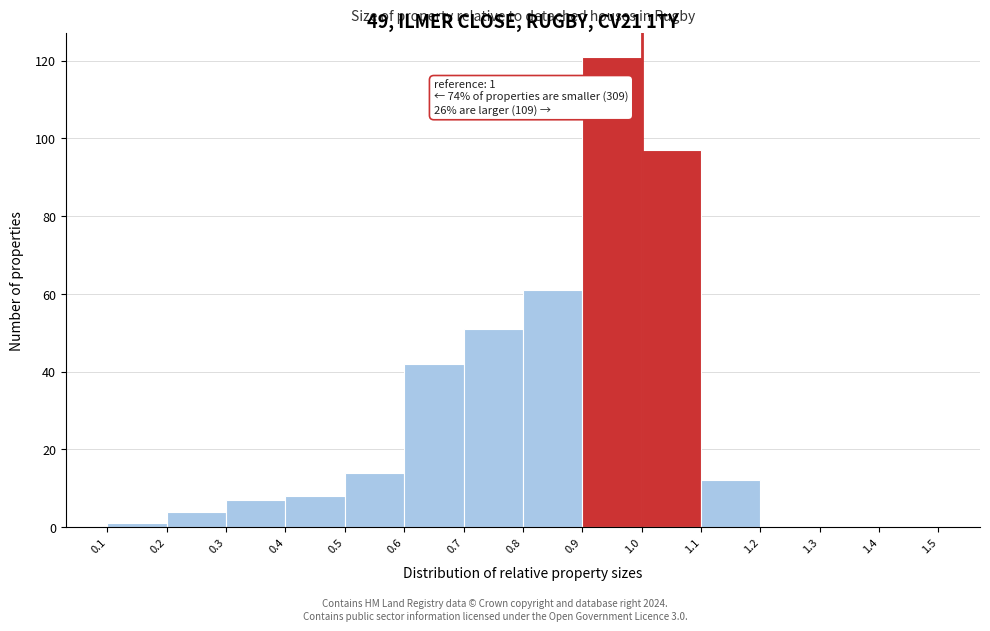

Which range on the x-axis has the tallest bar?

0.9 to 1.0